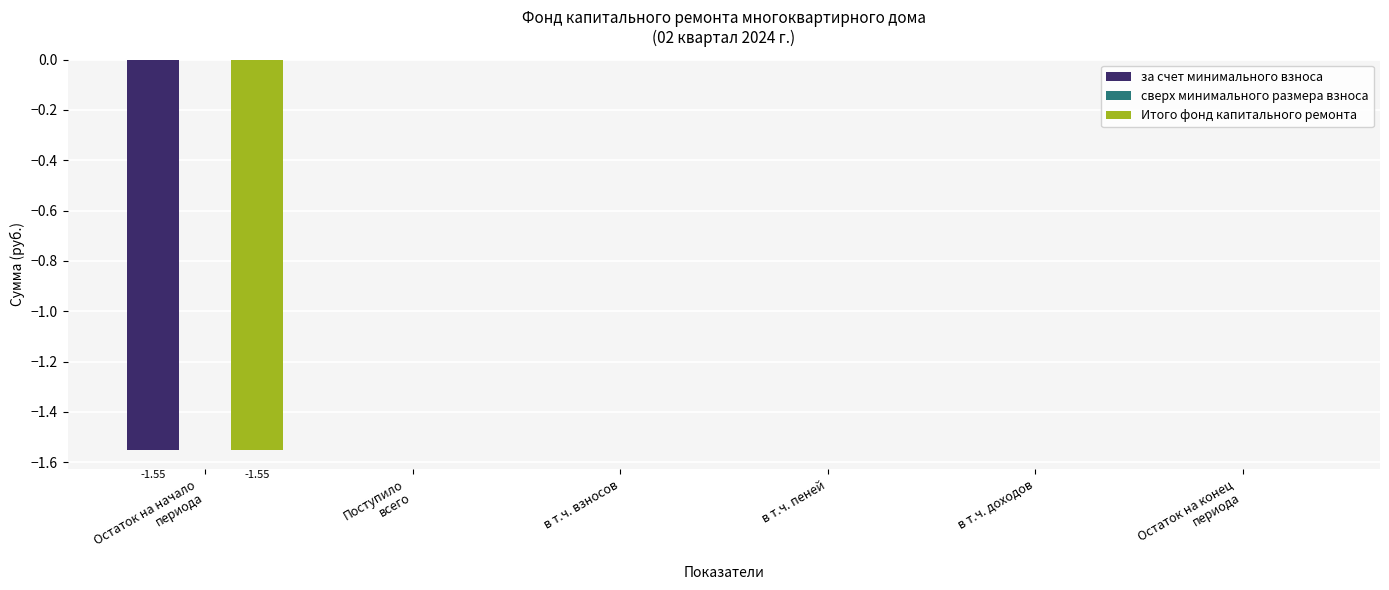

What is the sum of the за счет минимального взноса values at в т.ч. пеней and Остаток на начало
периода?

-1.6